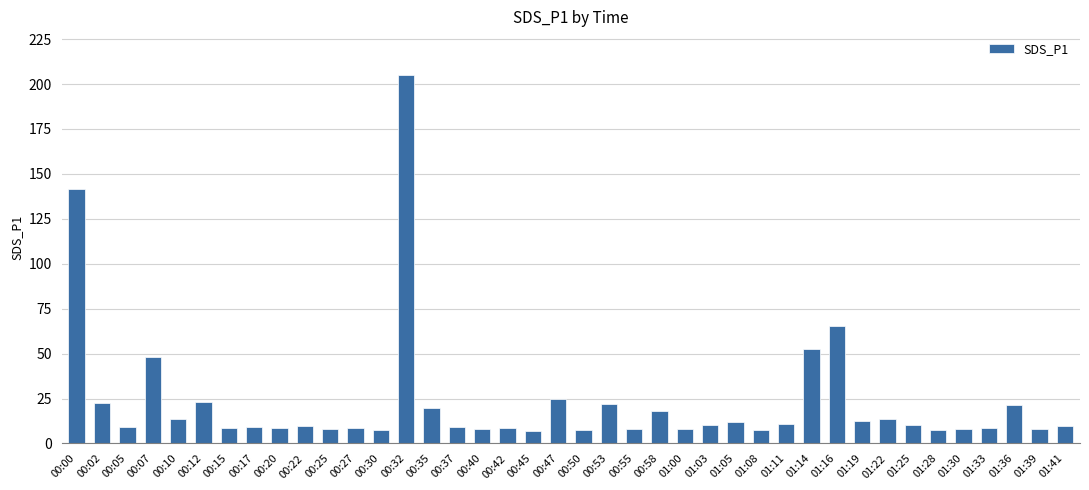

How many series are shown in this chart?

1